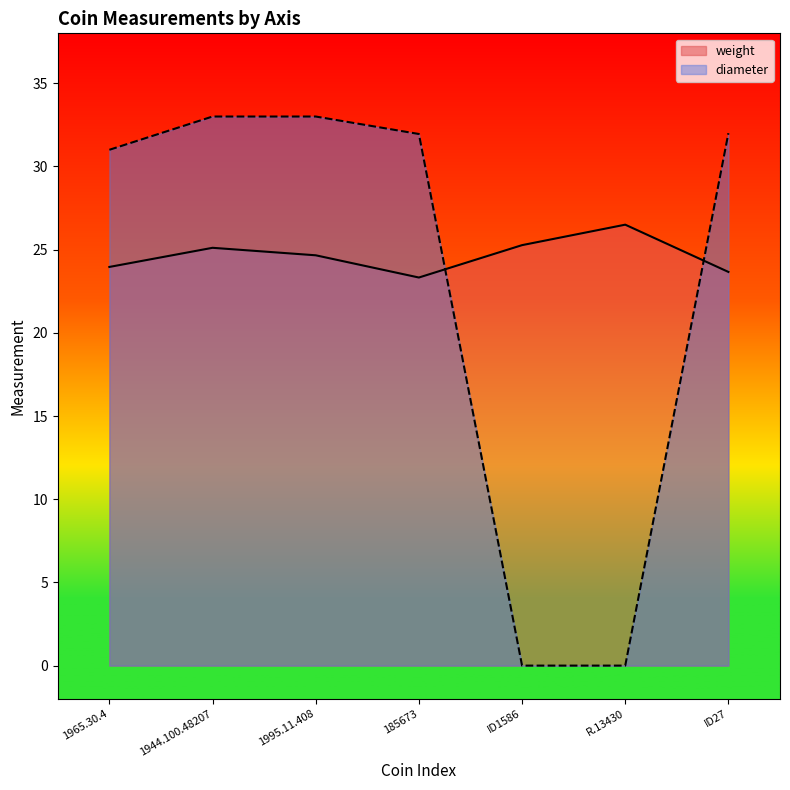

Does the chart have visible grid lines?

No